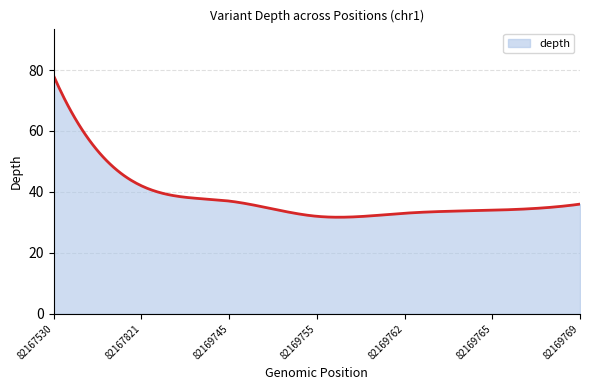

What is the maximum value shown in the chart?

78.0